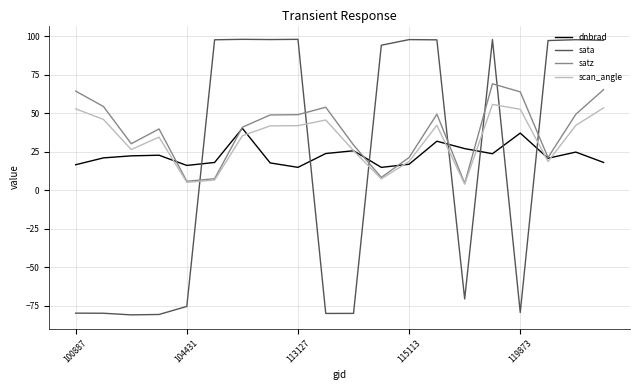

What is the maximum value for satz?

69.2